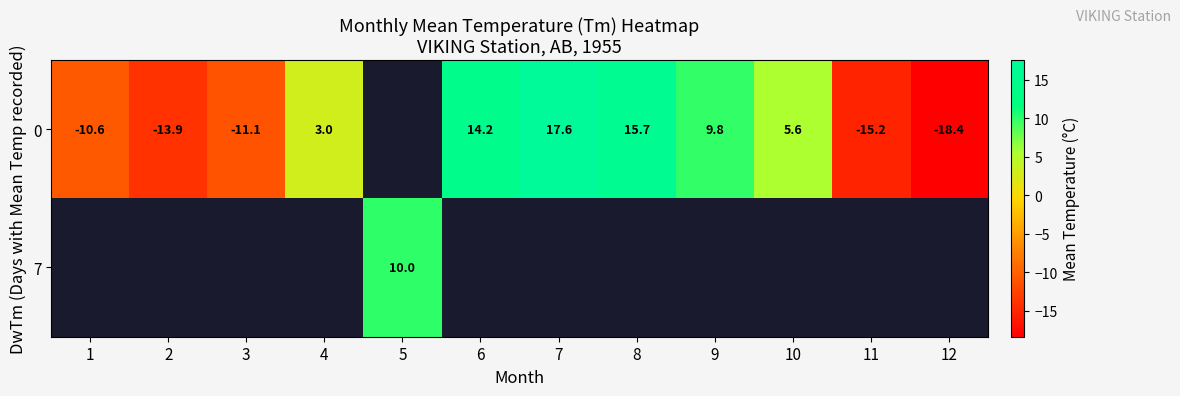

Rank the series by their maximum value, from highest to lowest.

row_0, row_1